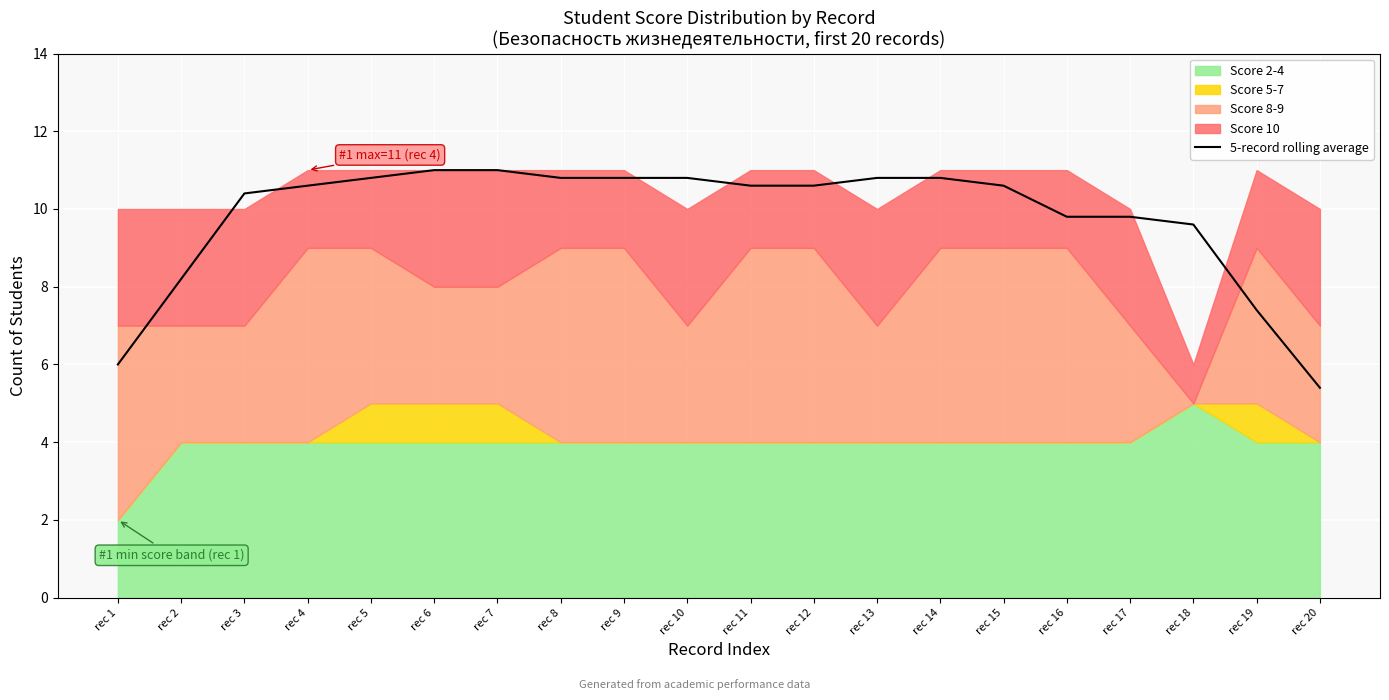

Which category has the highest value across all series?

rec 6